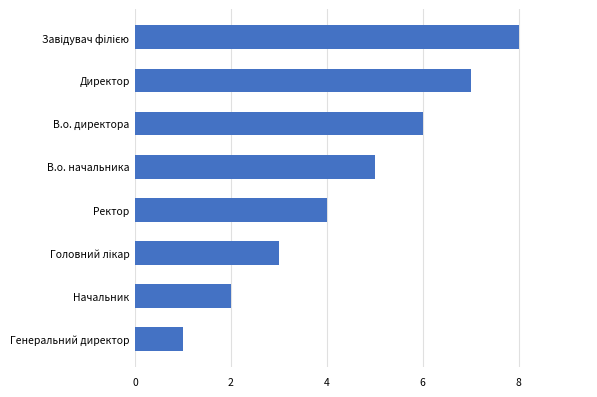

What is the sum of all values?

36